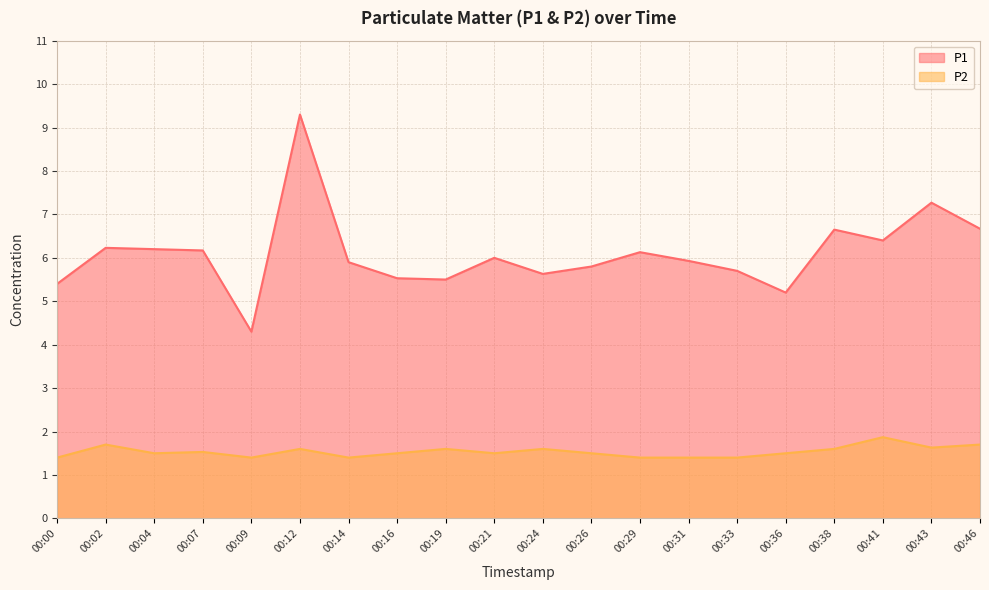

List the labels in order of P1 value, smallest first.

00:09, 00:36, 00:00, 00:19, 00:16, 00:24, 00:33, 00:26, 00:14, 00:31, 00:21, 00:29, 00:07, 00:04, 00:02, 00:41, 00:38, 00:46, 00:43, 00:12